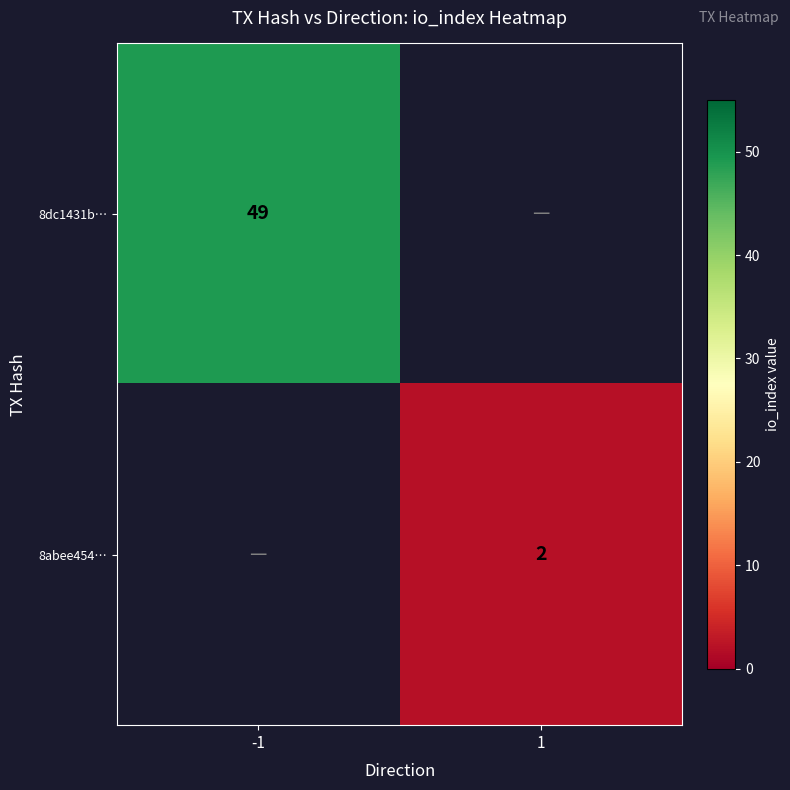

At how many categories does at least one series exceed 41?

1